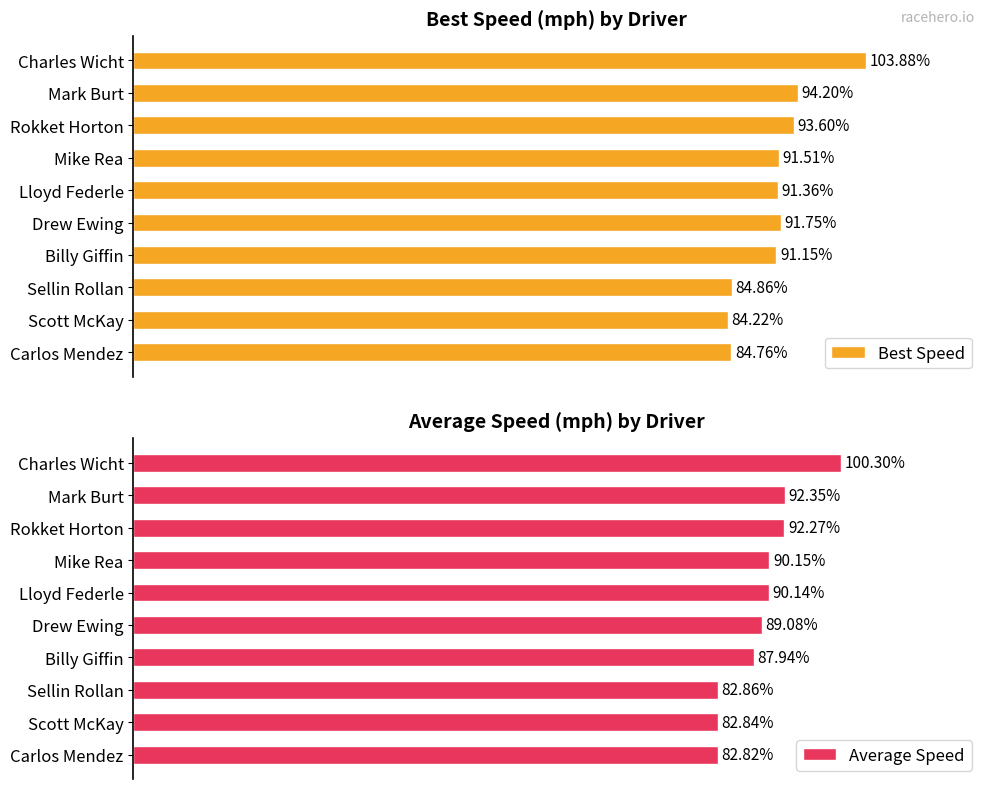

List the series in order of their overall mean, lowest first.

Average Speed, Best Speed